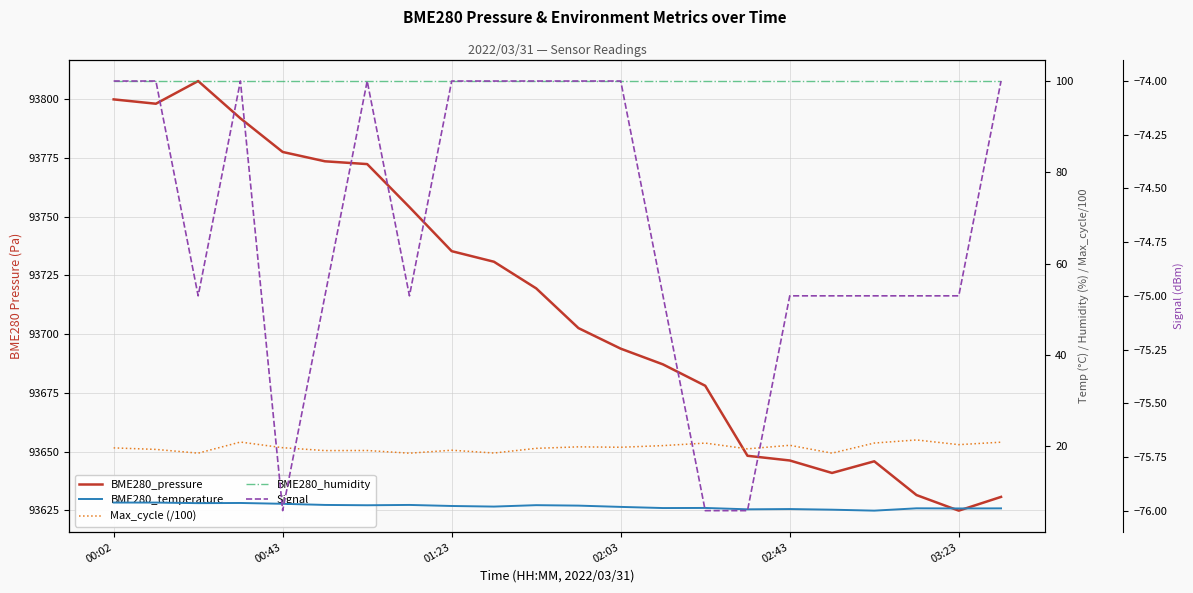

Where is the first local minimum for BME280_temperature?

01:23